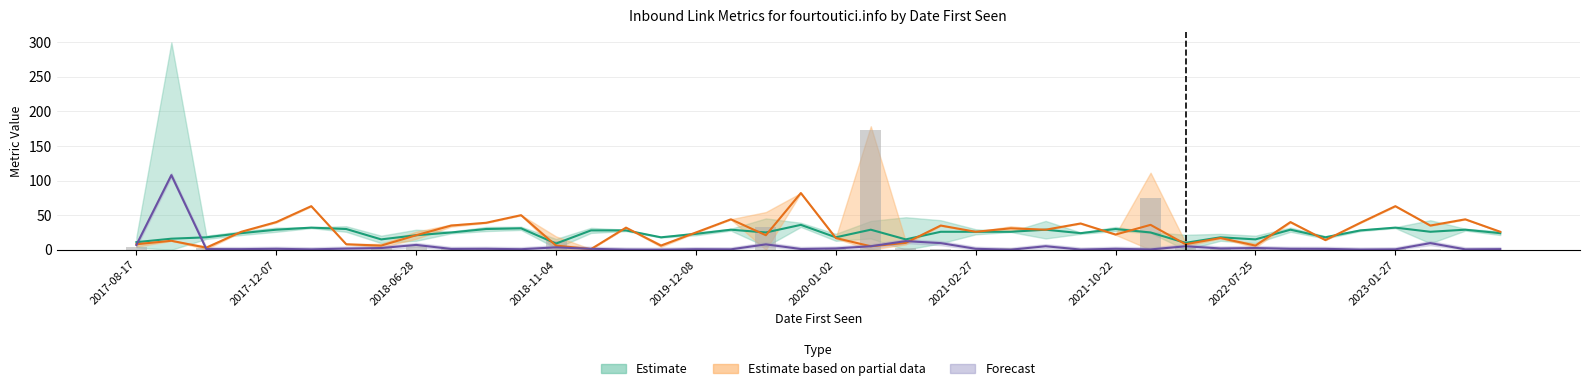

The PA series shows 24.0 at 2023-10-18. True or false?

True